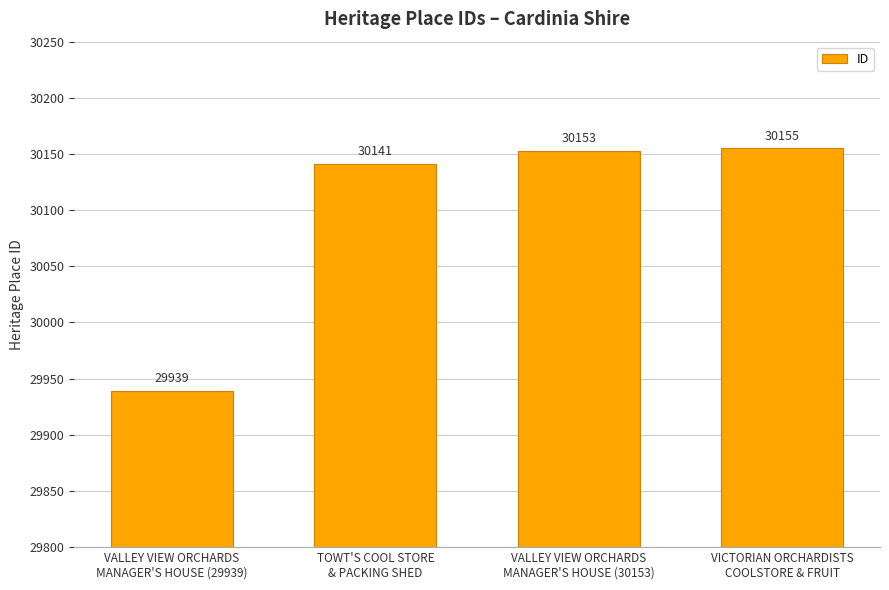

What is the sum of all values?

120388